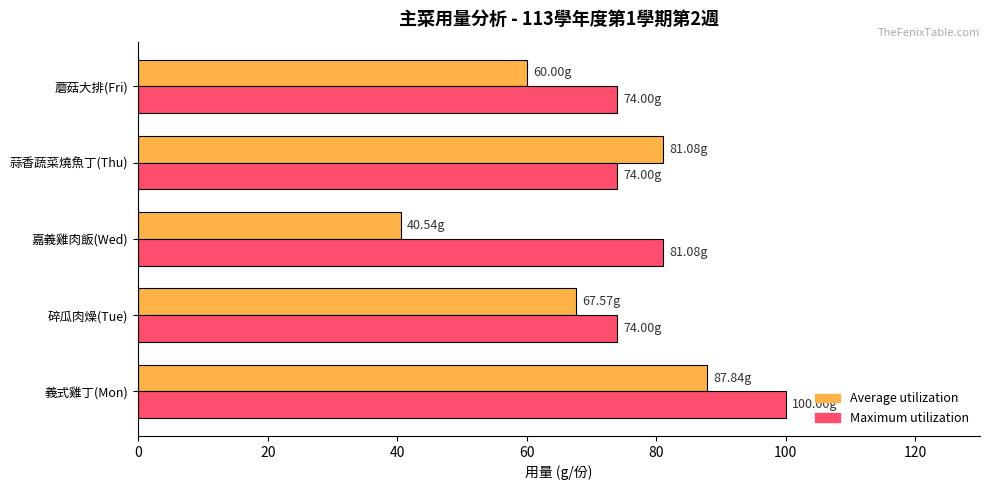

What is the difference between the maximum and minimum values in the Maximum utilization series?

26.0